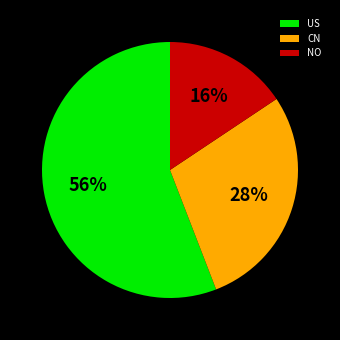

Which slice is the smallest?

NO